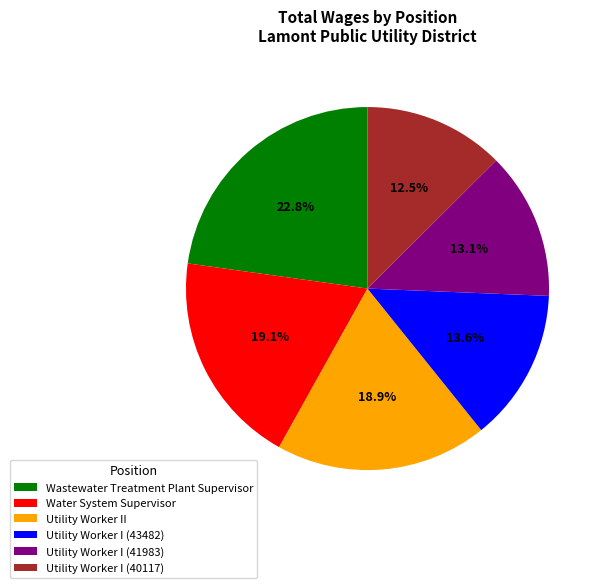

Is it true that Utility Worker I (41983) is 19% of the pie?

False